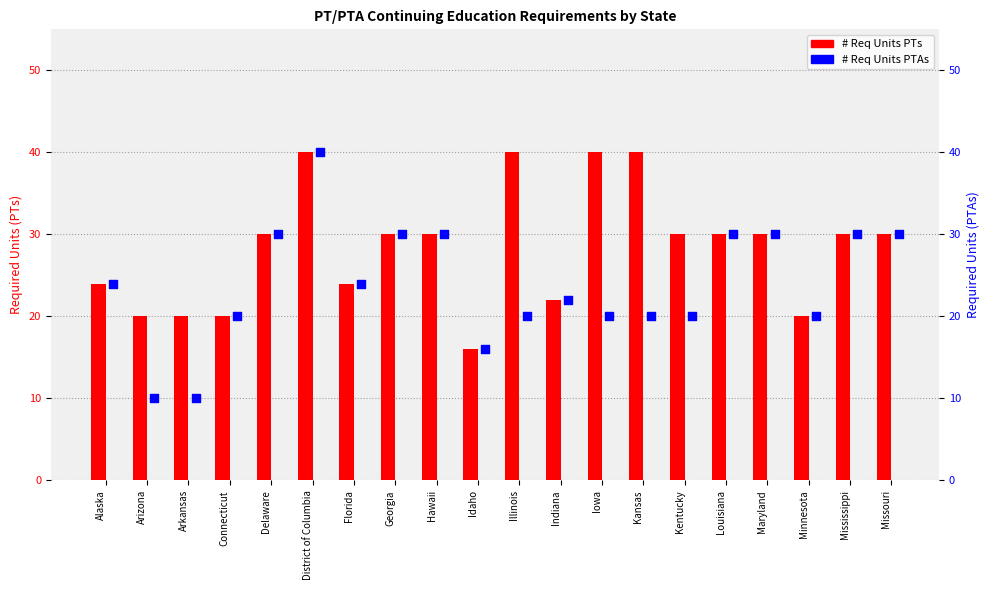

Which series reaches the minimum Y coordinate?

# Req Units PTAs